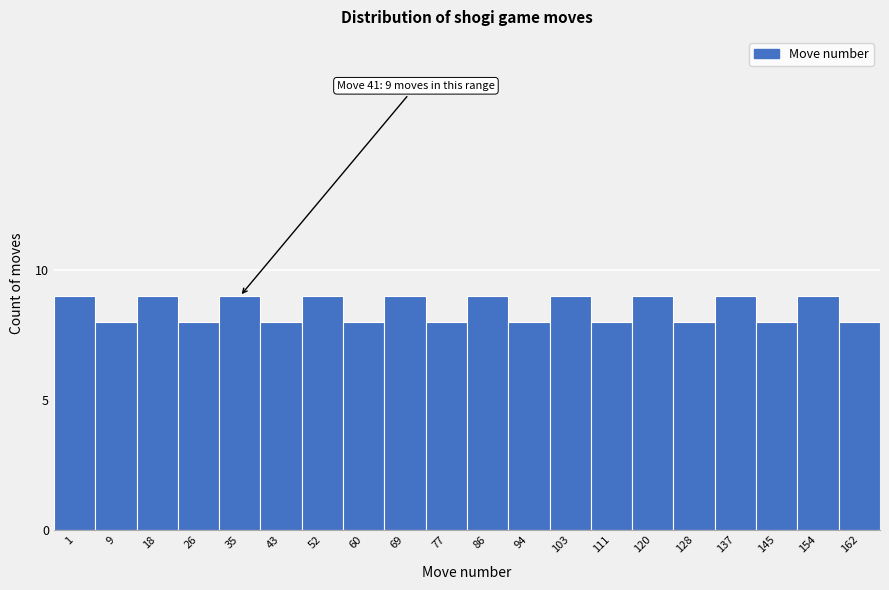

Reading right to left, what are all the values shown in this chart?

162=8	154=9	145=8	137=9	128=8	120=9	111=8	103=9	94=8	86=9	77=8	69=9	60=8	52=9	43=8	35=9	26=8	18=9	9=8	1=9